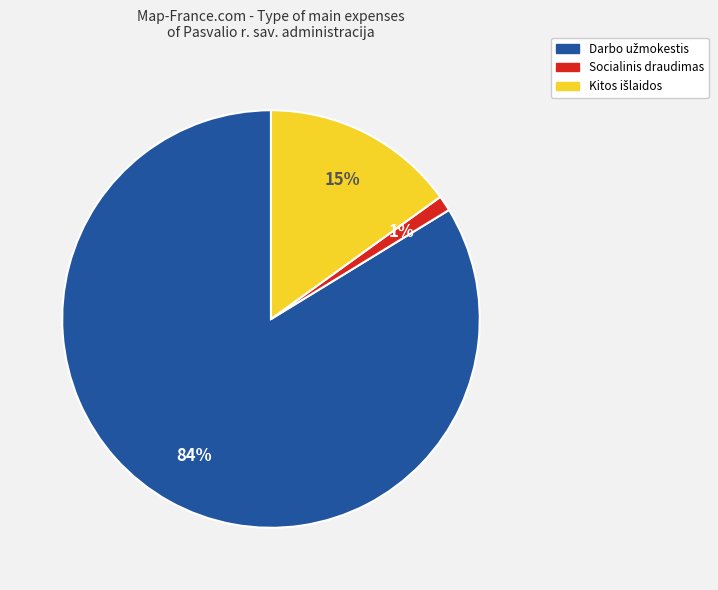

To the nearest percent, what portion does Socialinis draudimas represent?

1%